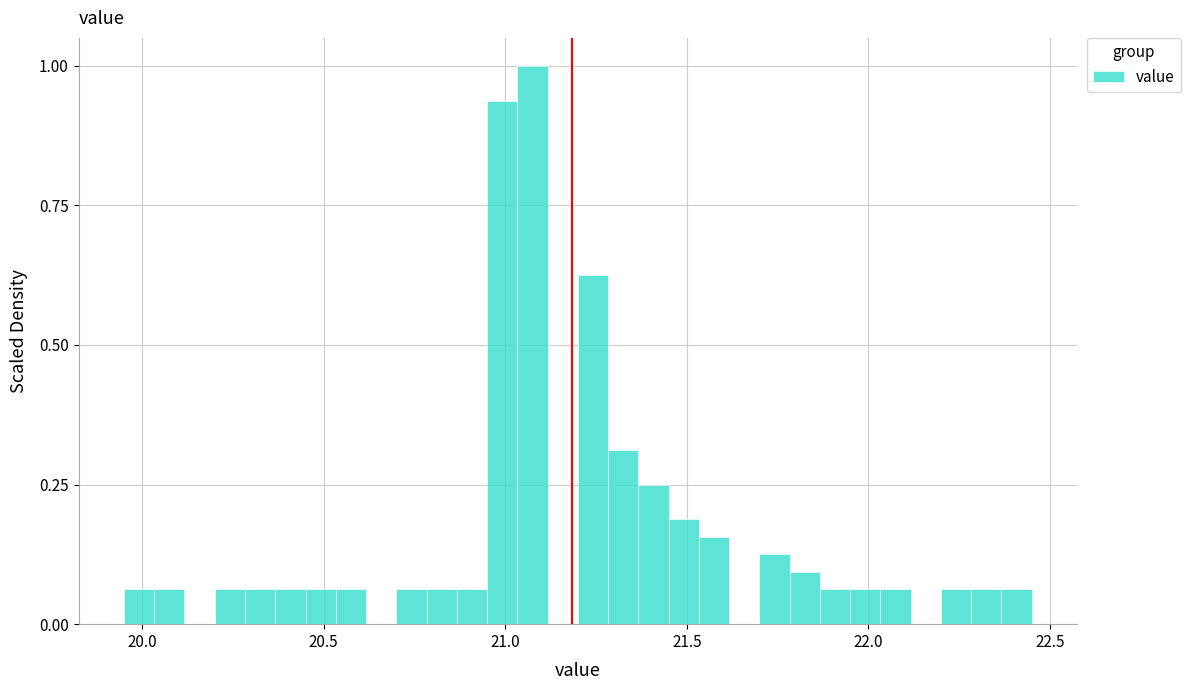

Read against the x-axis, roughly where is the centre of the tallest bar?

21.10